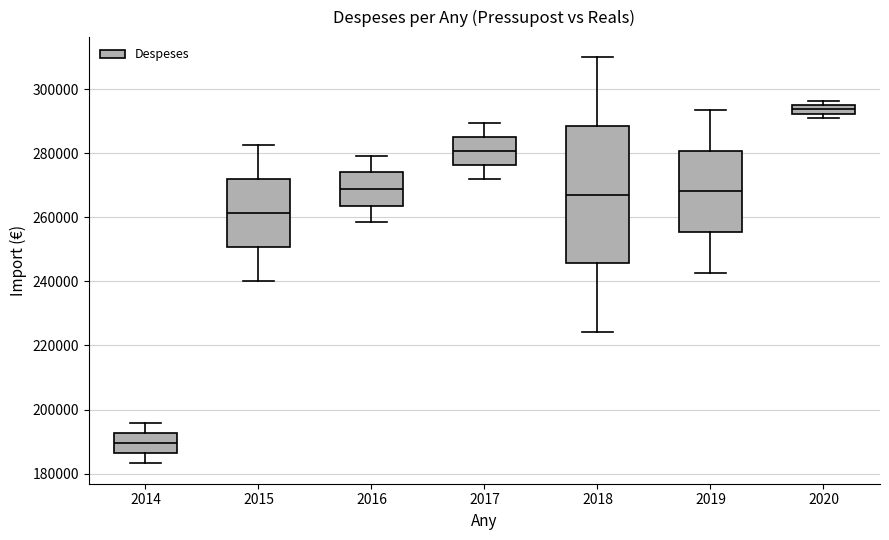

Which box's median line is the lowest?

2014